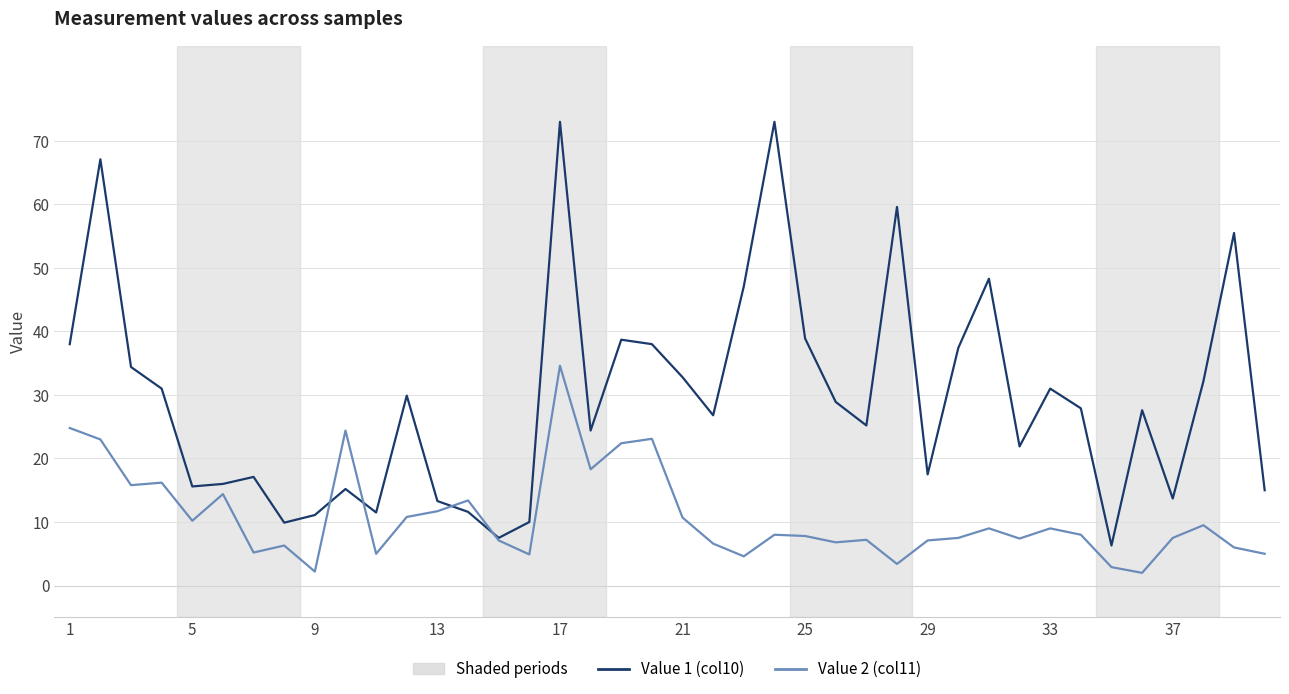

What is the minimum value for Value 2 (col11)?

2.0